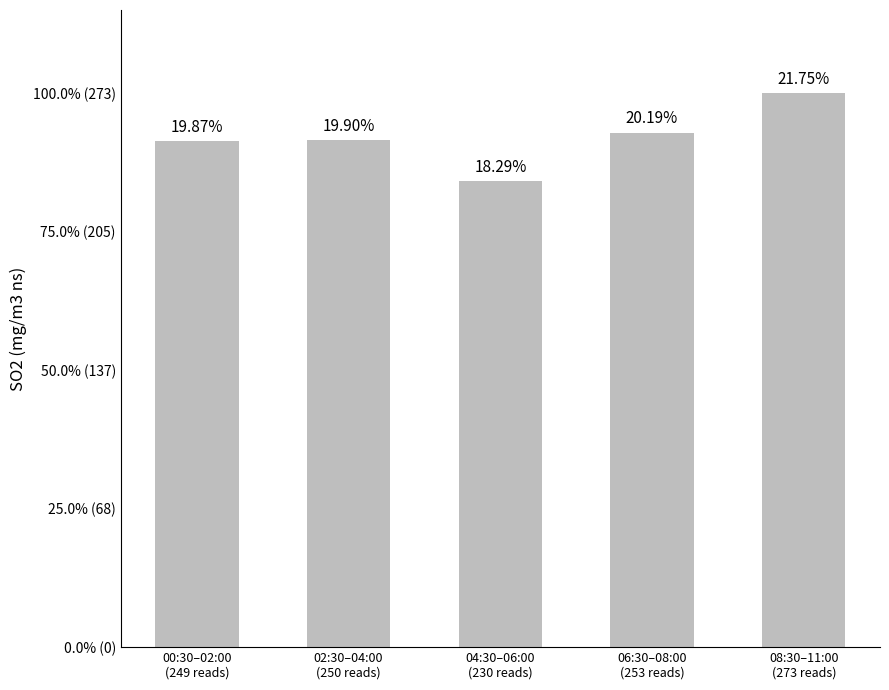

Does the chart contain any negative values?

No